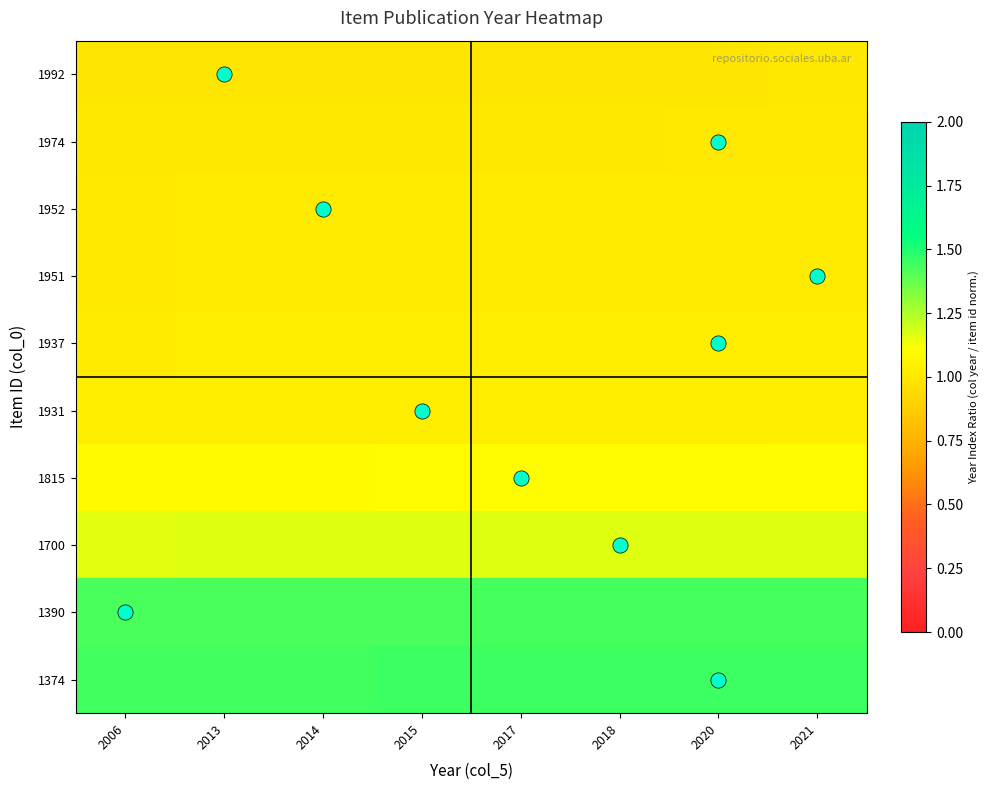

How many series are shown in this chart?

10